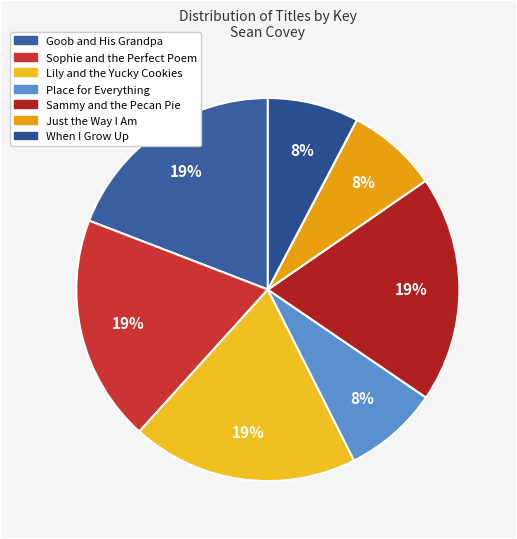

Do Just the Way I Am and Place for Everything together represent more than half of the pie?

No